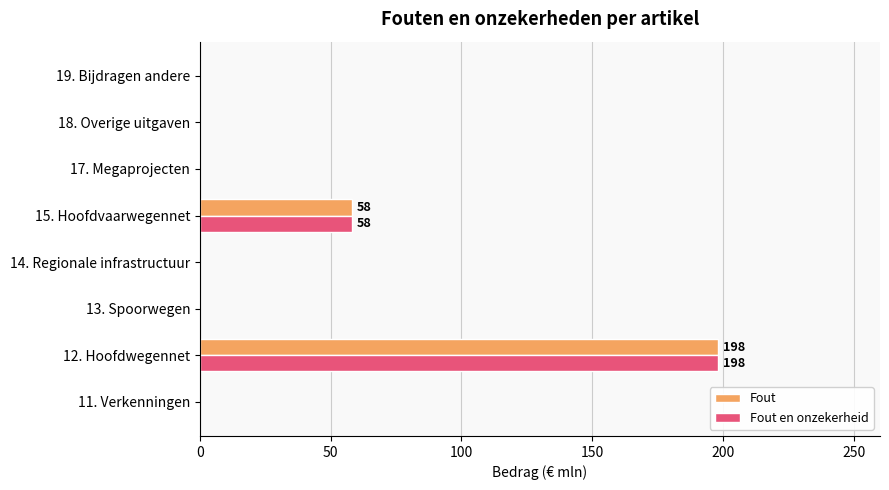

At which category is the sum across all series the highest?

12. Hoofdwegennet